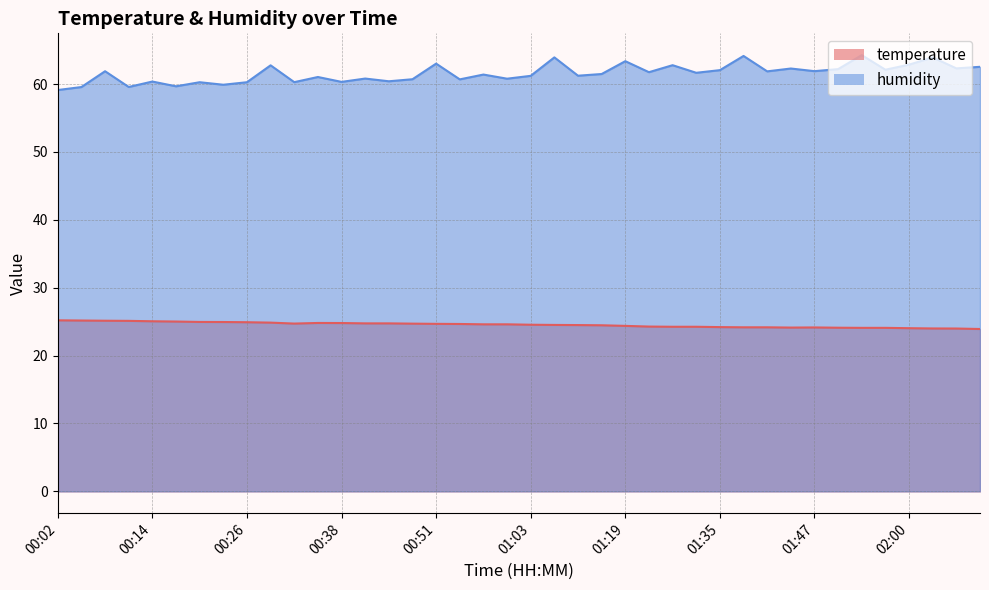

Reading right to left, list all the values displayed in this chart.

temperature: 23.9	24.0	24.0	24.0	24.1	24.1	24.1	24.1	24.1	24.2	24.2	24.2	24.2	24.2	24.3	24.4	24.5	24.5	24.5	24.6	24.6	24.6	24.7	24.7	24.7	24.8	24.8	24.8	24.8	24.7	24.9	24.9	24.9	25.0	25.0	25.1	25.1	25.1	25.2	25.2
humidity: 62.5	62.3	63.9	62.9	62.1	64.3	62.2	61.9	62.3	61.9	64.2	62.1	61.7	62.8	61.8	63.4	61.5	61.2	63.9	61.2	60.8	61.4	60.7	63.0	60.7	60.4	60.8	60.3	61.0	60.3	62.8	60.3	59.9	60.3	59.7	60.4	59.6	61.9	59.6	59.1